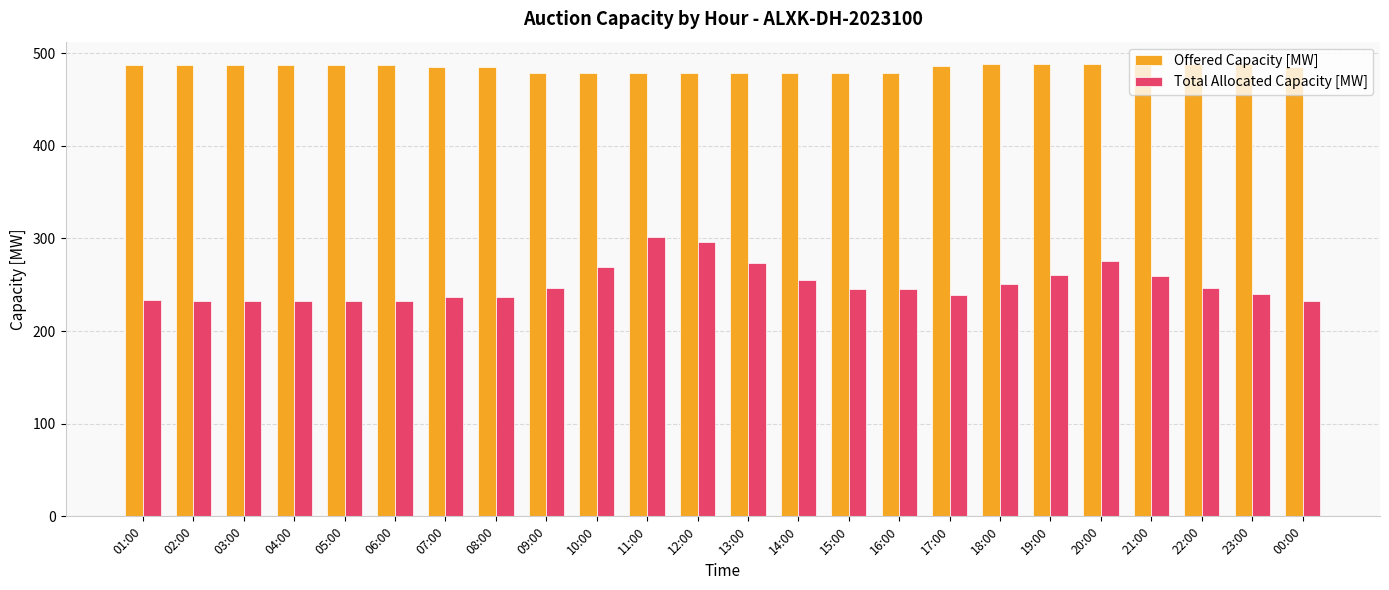

What is the label of the 12th bar from the right?

13:00